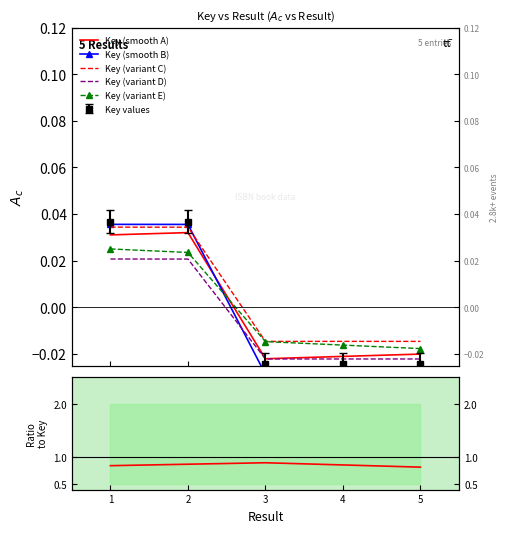

True or false: Key (variant D) and Key (smooth A) intersect in this chart.

False